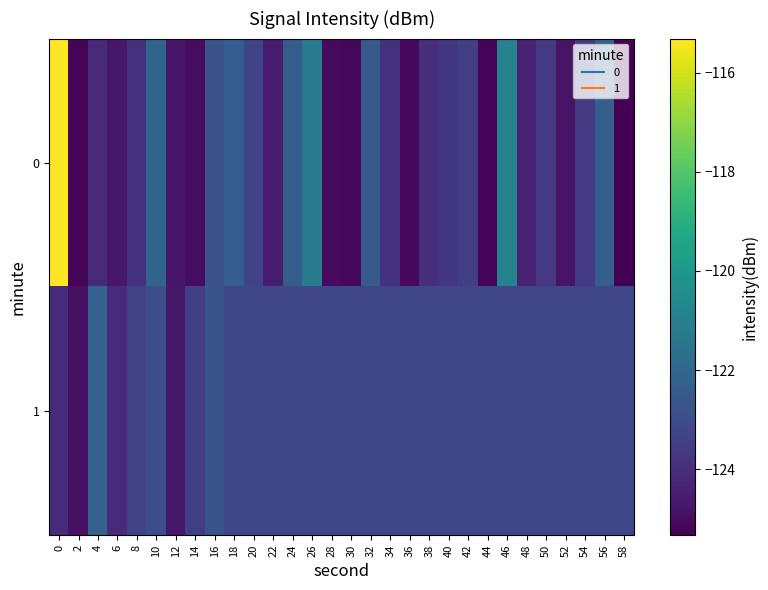

List the series in order of their overall mean, lowest first.

0, 1